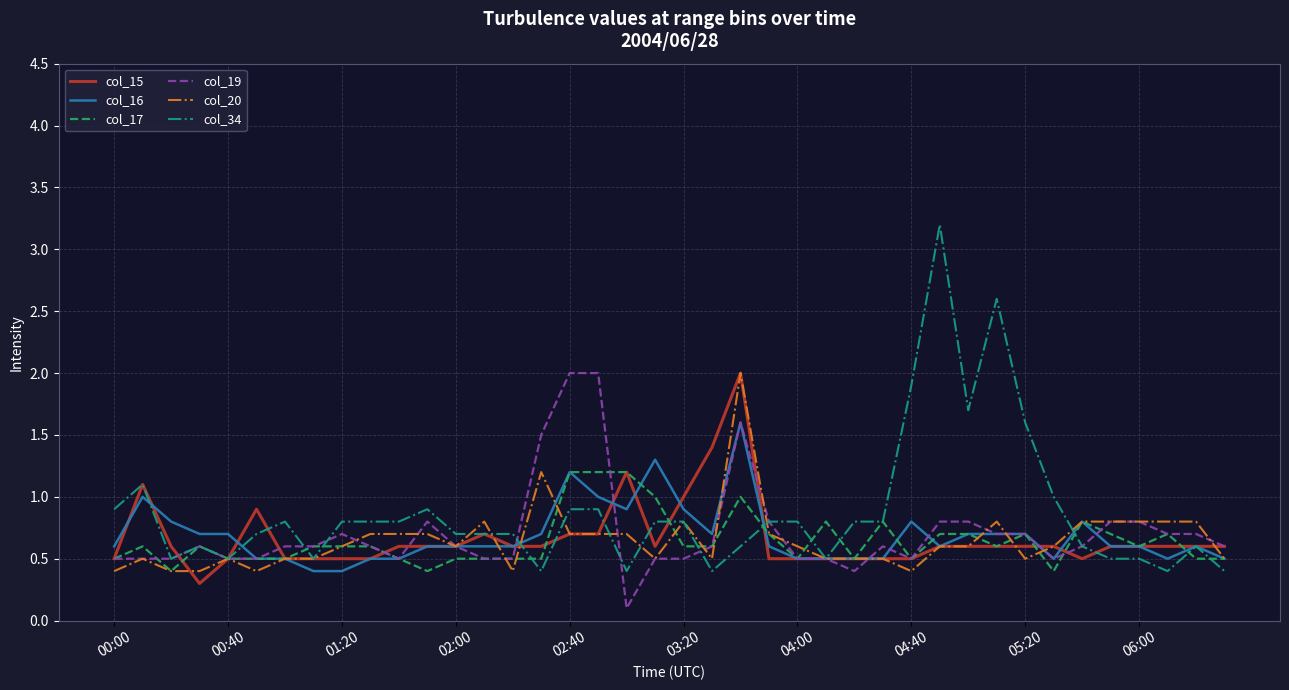

Count the number of categories in the chart.

40